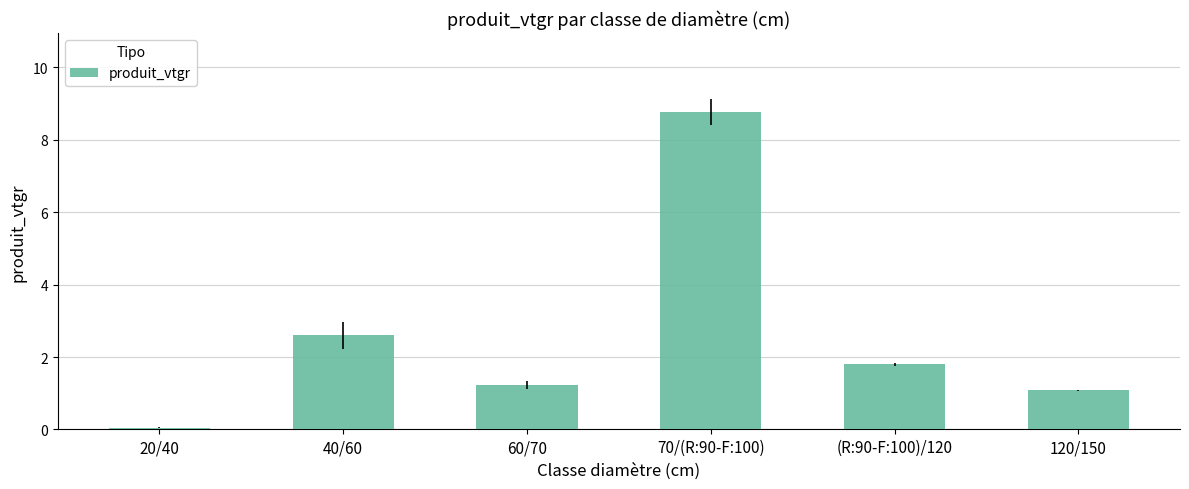

Does the chart contain any negative values?

No